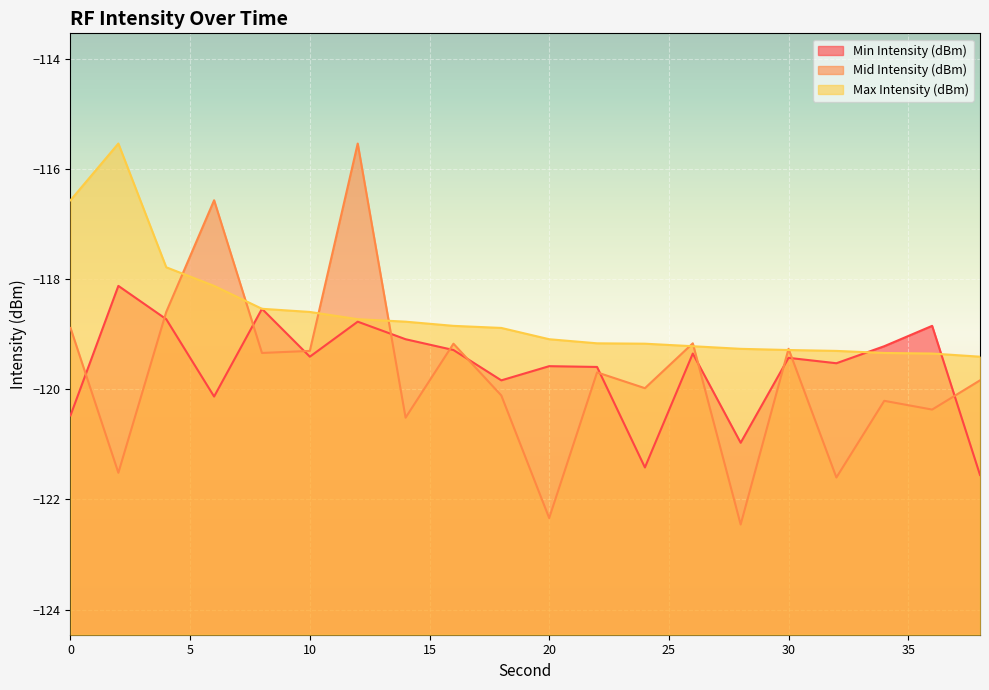

Reading left to right, list all the values displayed in this chart.

Min Intensity (dBm): 0=-120.5	2=-118.1	4=-118.7	6=-120.1	8=-118.5	10=-119.4	12=-118.8	14=-119.1	16=-119.3	18=-119.8	20=-119.6	22=-119.6	24=-121.4	26=-119.4	28=-121.0	30=-119.4	32=-119.5	34=-119.2	36=-118.8	38=-121.6
Mid Intensity (dBm): 0=-118.9	2=-121.5	4=-118.6	6=-116.6	8=-119.3	10=-119.3	12=-115.5	14=-120.5	16=-119.2	18=-120.1	20=-122.3	22=-119.7	24=-120.0	26=-119.2	28=-122.5	30=-119.3	32=-121.6	34=-120.2	36=-120.4	38=-119.8
Max Intensity (dBm): 0=-116.6	2=-115.5	4=-117.8	6=-118.1	8=-118.5	10=-118.6	12=-118.7	14=-118.8	16=-118.8	18=-118.9	20=-119.1	22=-119.2	24=-119.2	26=-119.2	28=-119.3	30=-119.3	32=-119.3	34=-119.3	36=-119.4	38=-119.4